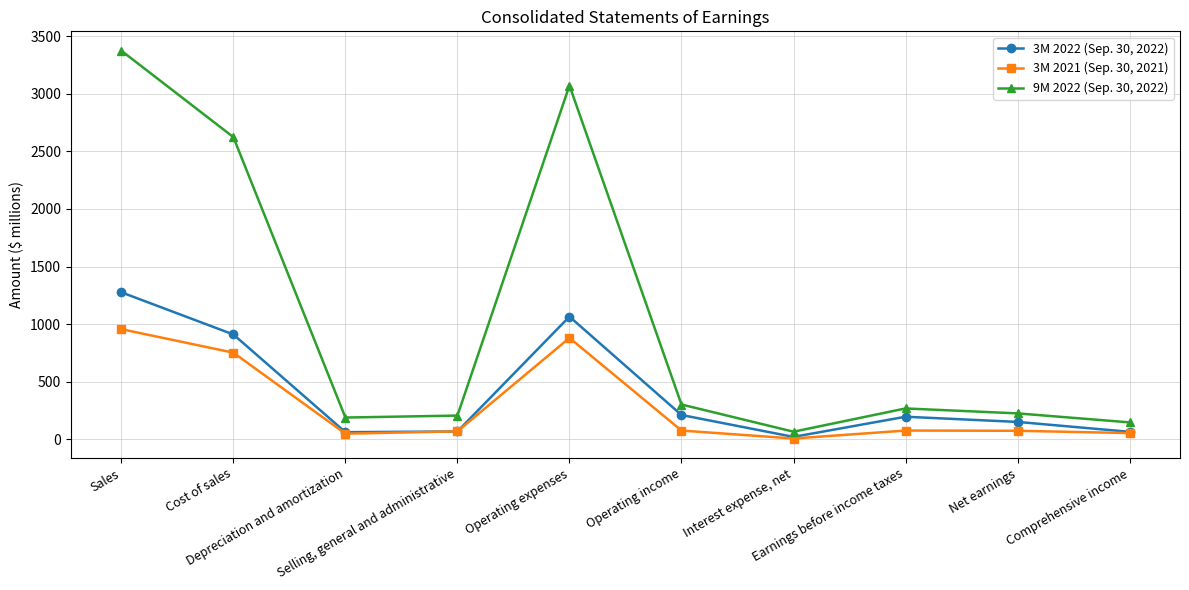

How many distinct data groups are displayed?

3